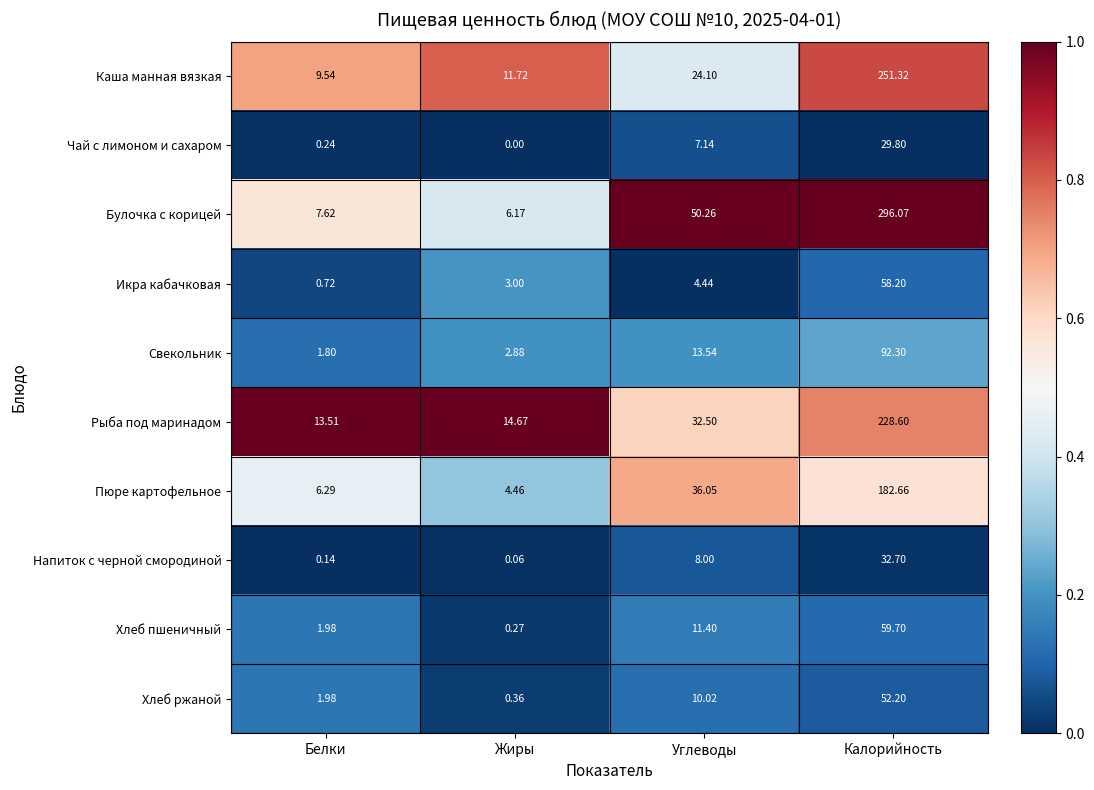

At Углеводы, list the series in order from largest to smallest.

Булочка с корицей, Пюре картофельное, Рыба под маринадом, Каша манная вязкая, Свекольник, Хлеб пшеничный, Хлеб ржаной, Напиток с черной смородиной, Чай с лимоном и сахаром, Икра кабачковая